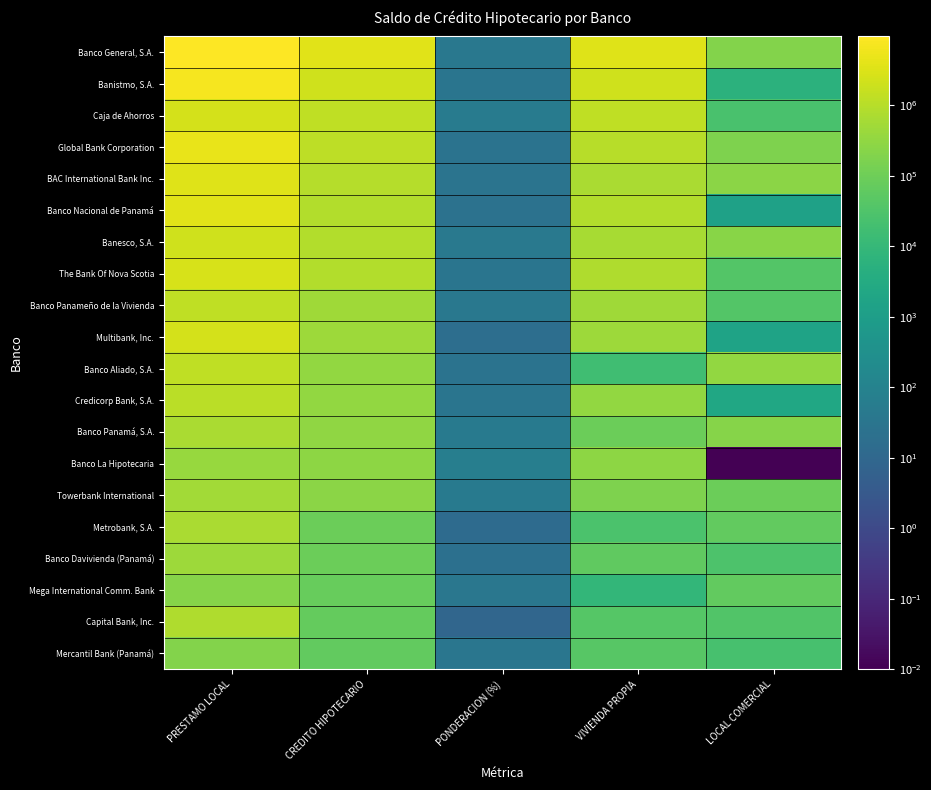

What is the total value across all series at LOCAL COMERCIAL?

1868431.2